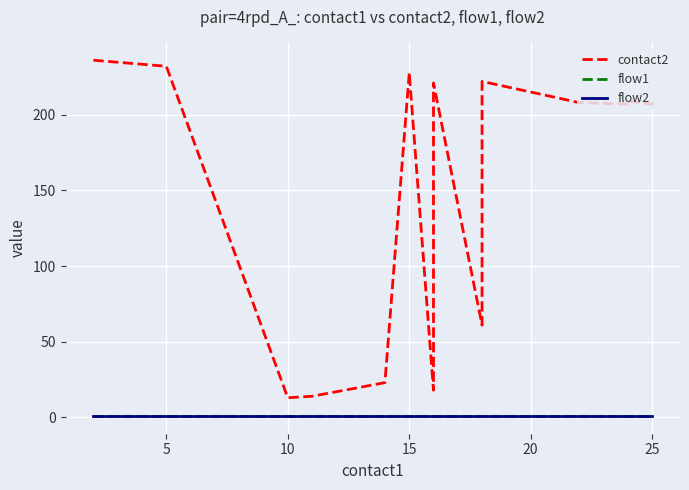

What is the total value across all series at 25?

209